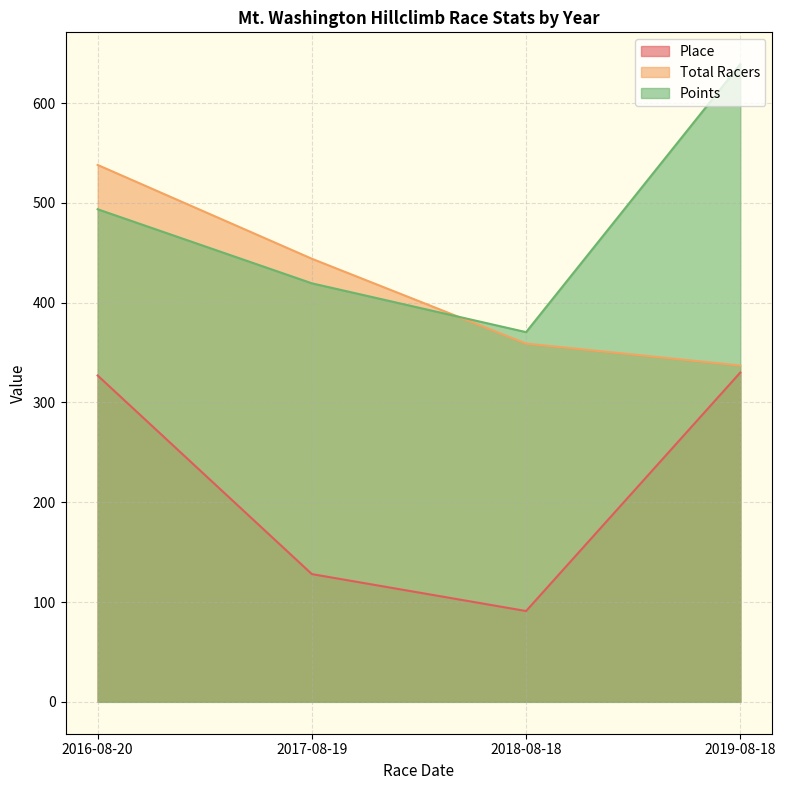

Which has a higher value, 2019-08-18 or 2017-08-19?

2019-08-18